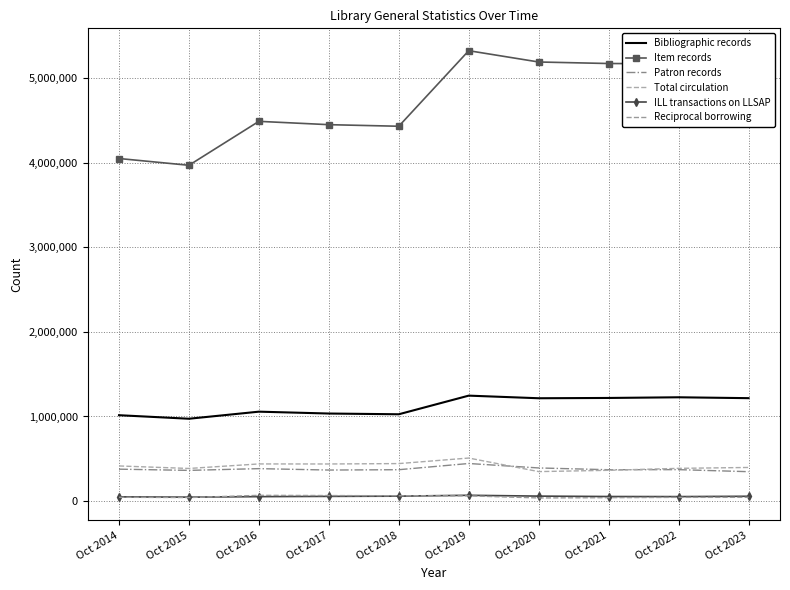

What is the approximate value of ILL transactions on LLSAP at Oct 2017?

55179